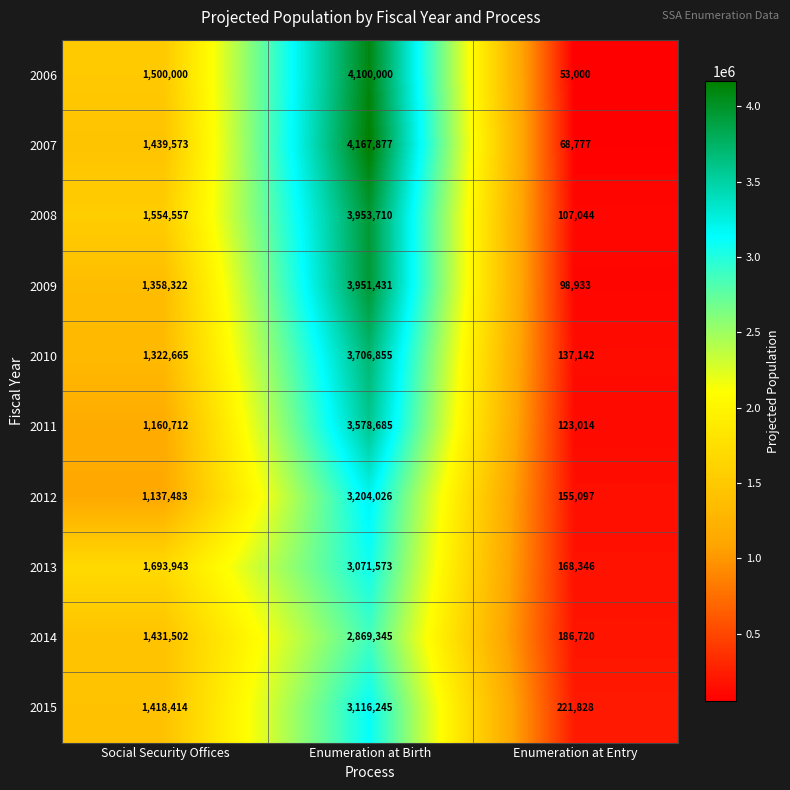

What is the total value across all series at Enumeration at Entry?

1319901